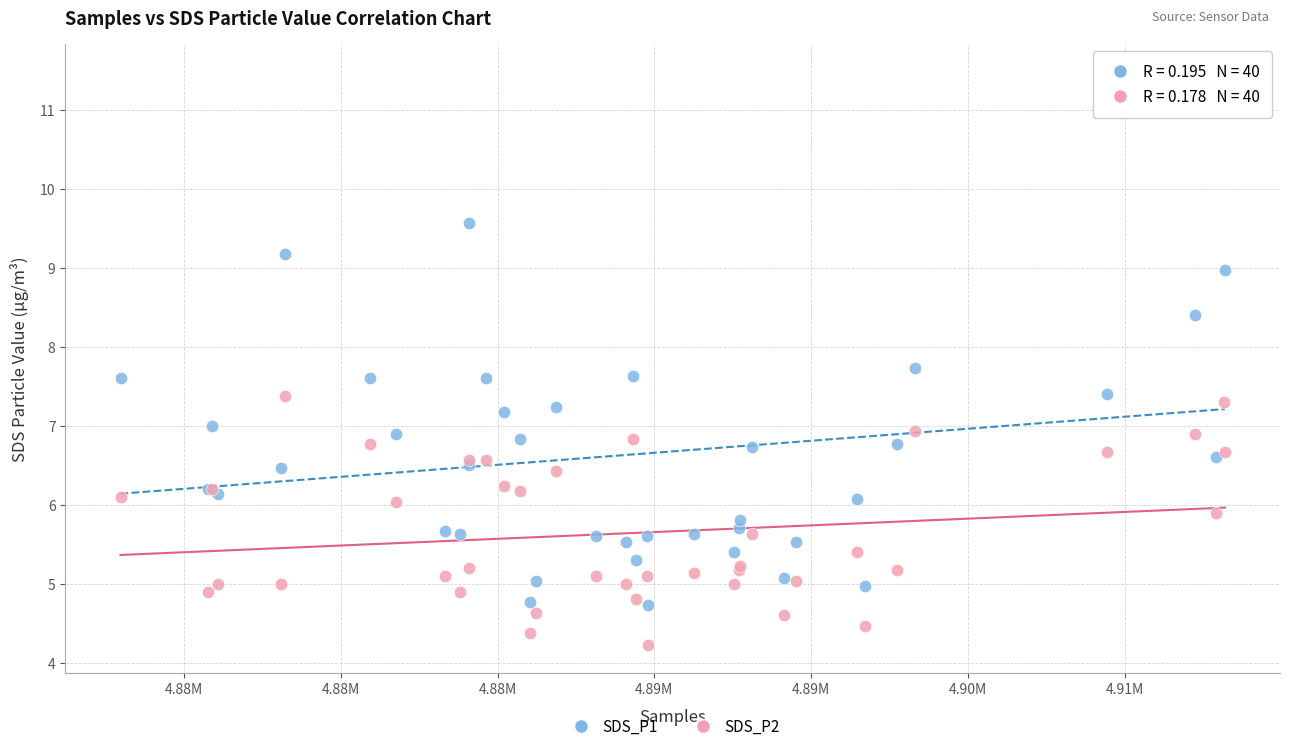

In the SDS_P1 series, what Y value is closest to 8?

7.7